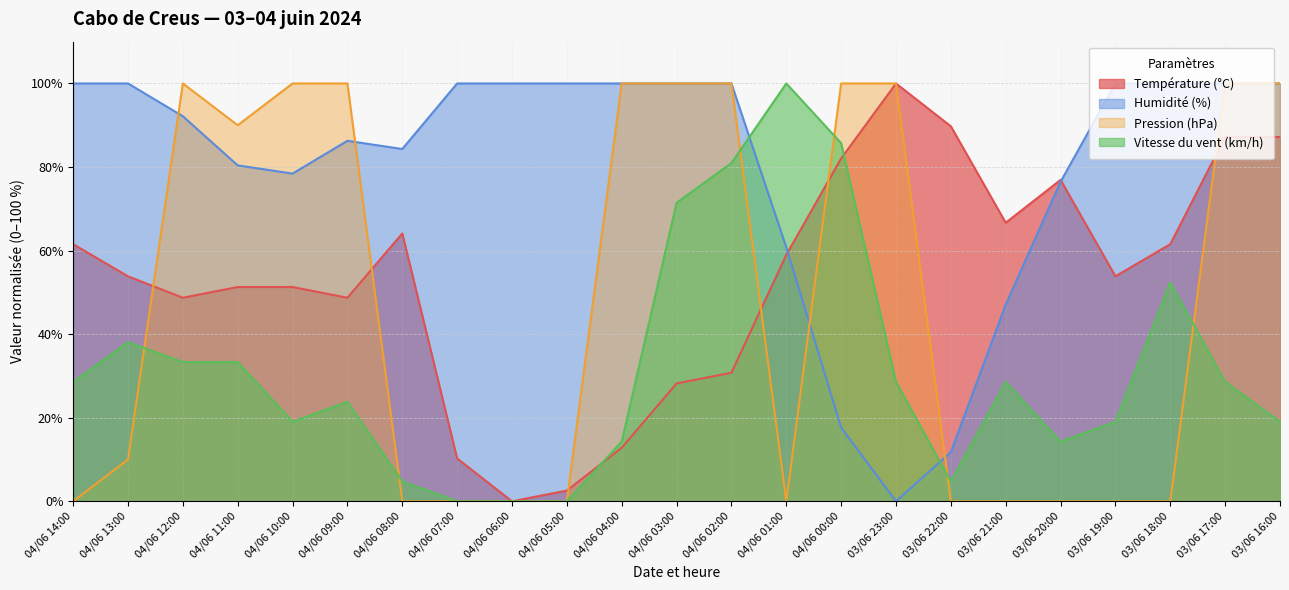

At which label is Température (°C) closest to 50?

04/06 12:00